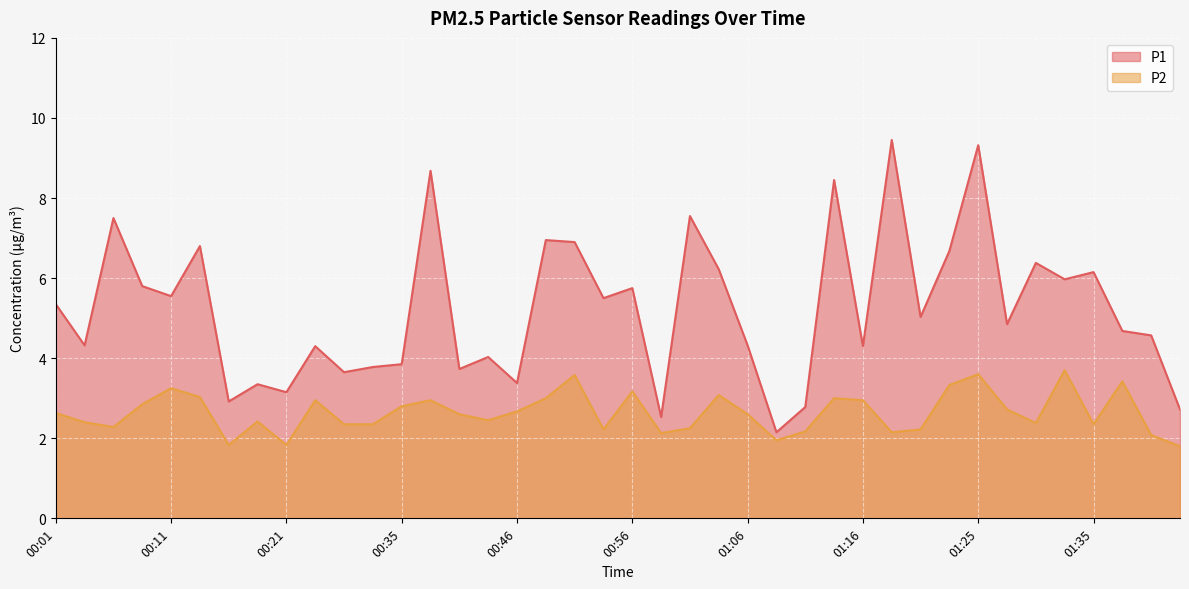

Which category has the highest value in the P2 series?

01:33